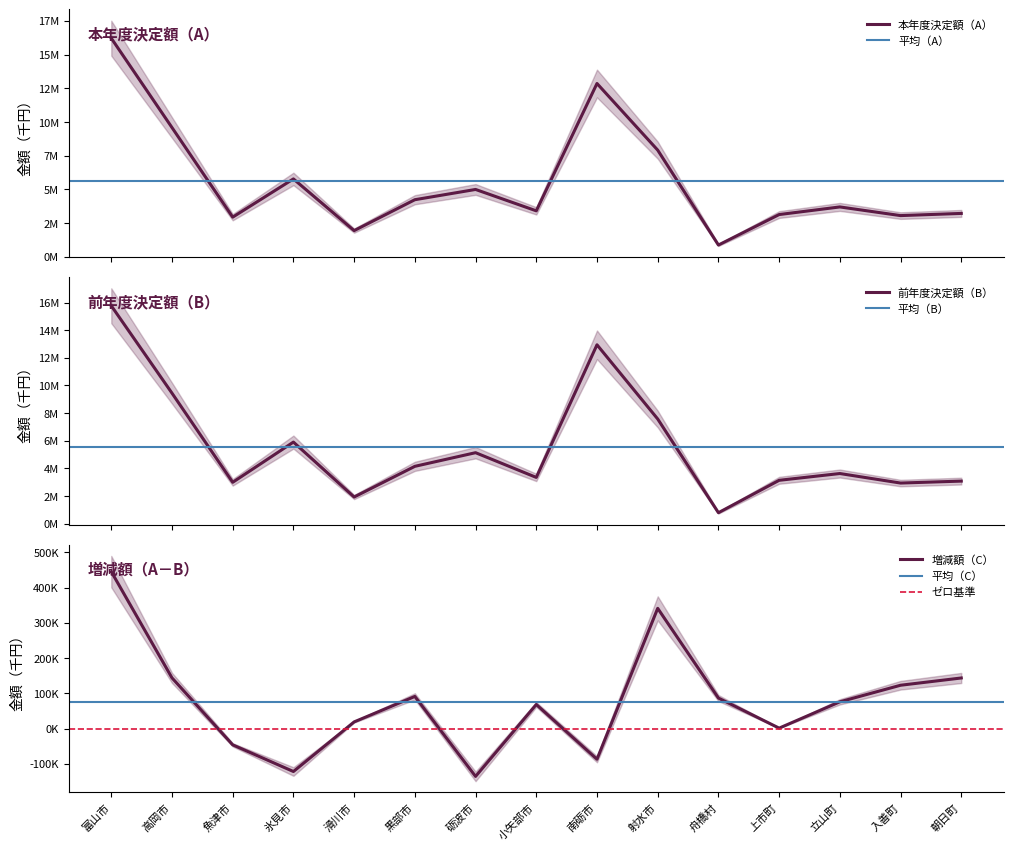

List the series in order of their peak value, lowest first.

増減額（C）, 前年度決定額（B）, 本年度決定額（A）